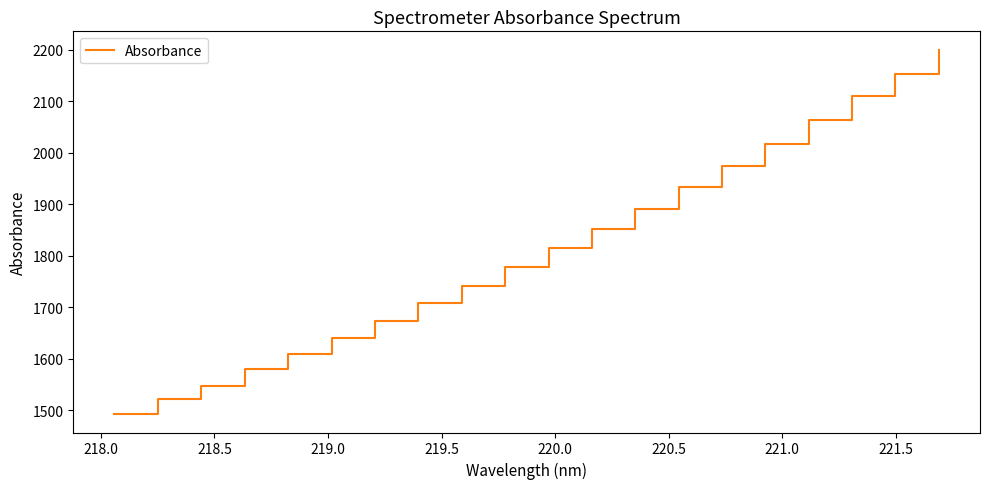

What is the difference between the maximum and minimum values?

707.9